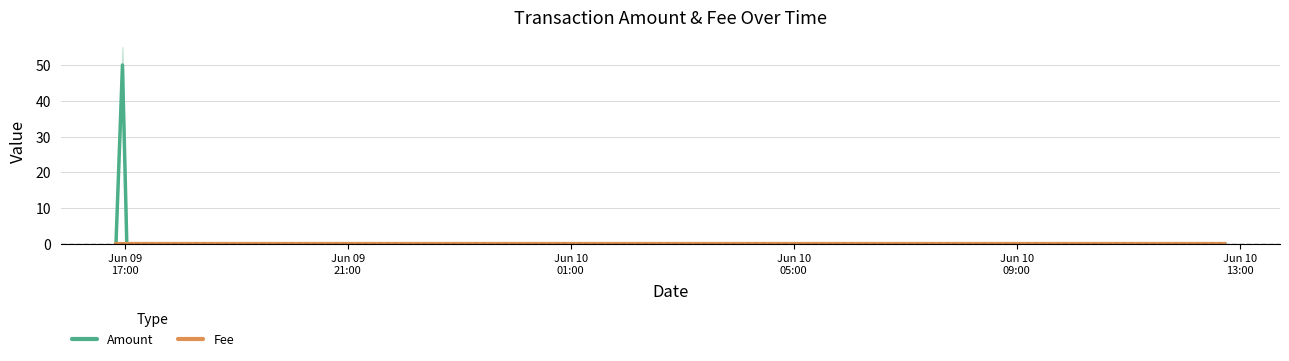

Is the value of Amount at 6 greater than the value of Fee at Jun 09
17:00?

No